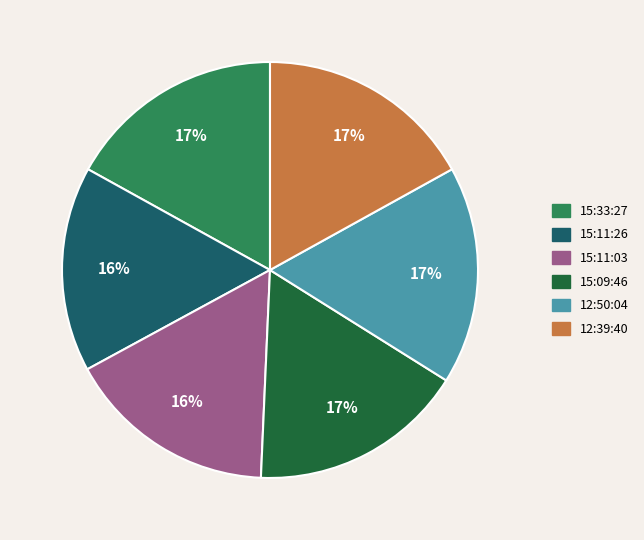

What percentage is the 15:33:27 slice, to the nearest percent?

17%